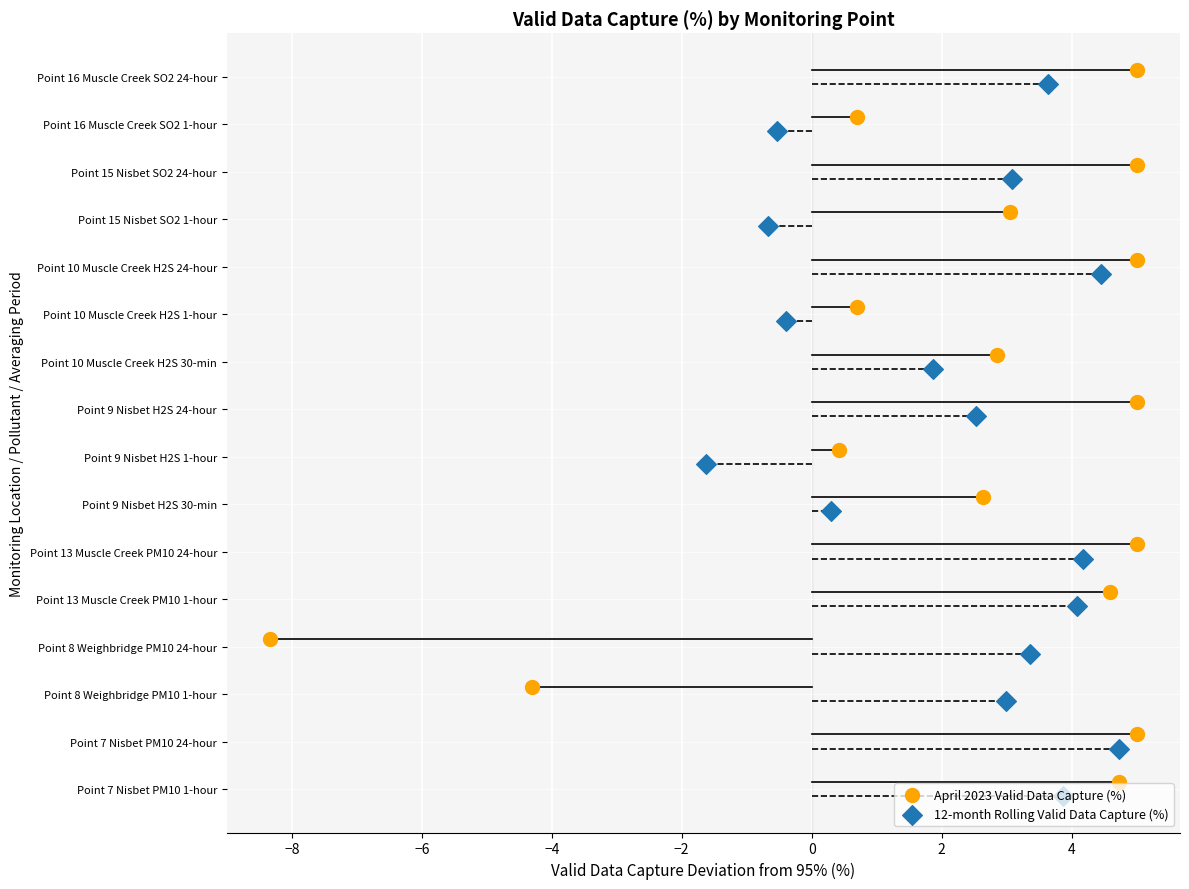

What is the total value across all series at 0?

10.0